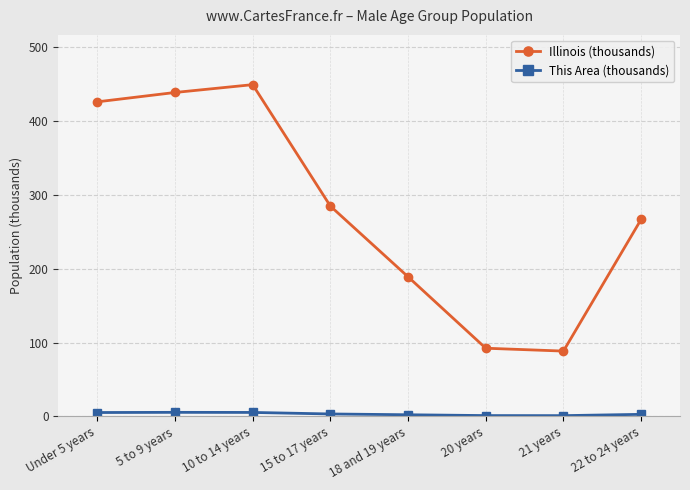

Which category has the highest value across all series?

10 to 14 years